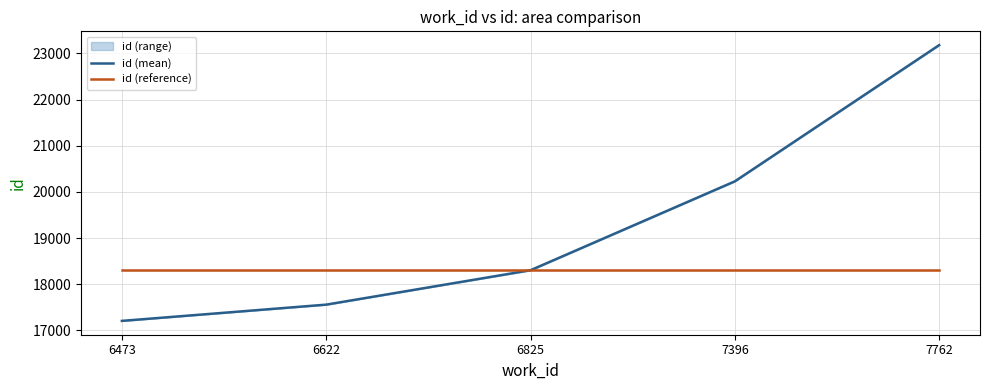

How many data points does each series have?

5